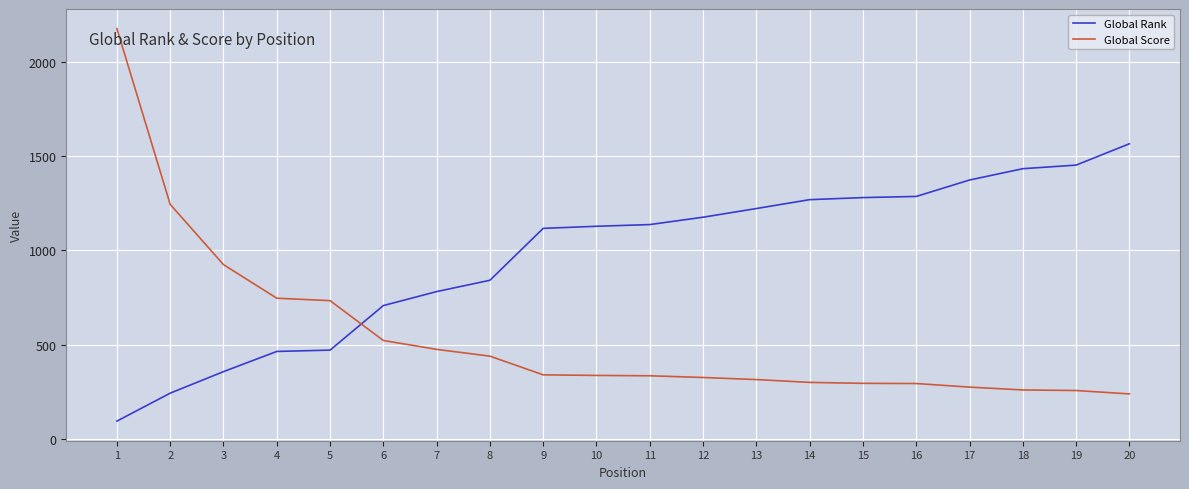

Rank the series at 1 from lowest to highest value.

Global Rank, Global Score